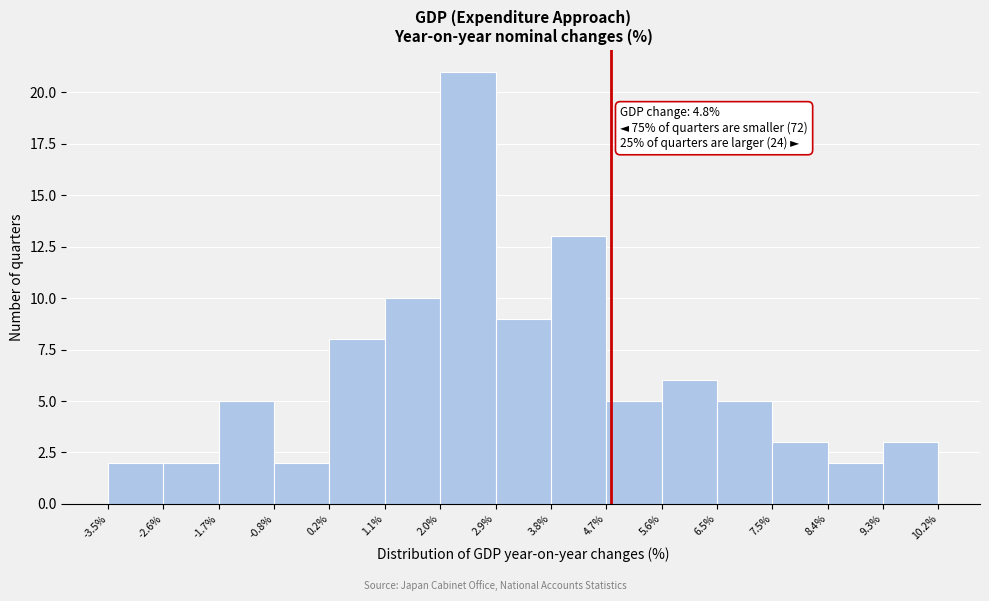

Which range on the x-axis has the tallest bar?

2.0% to 2.9%